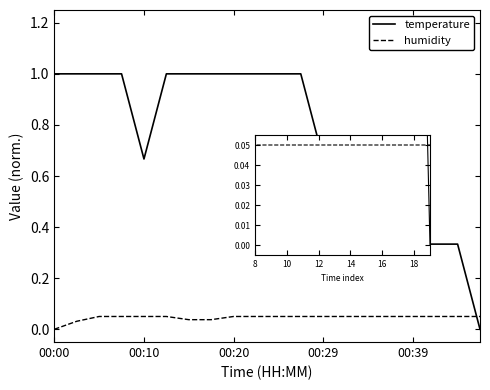

What is the difference between the second highest and minimum values in the humidity series?

0.1